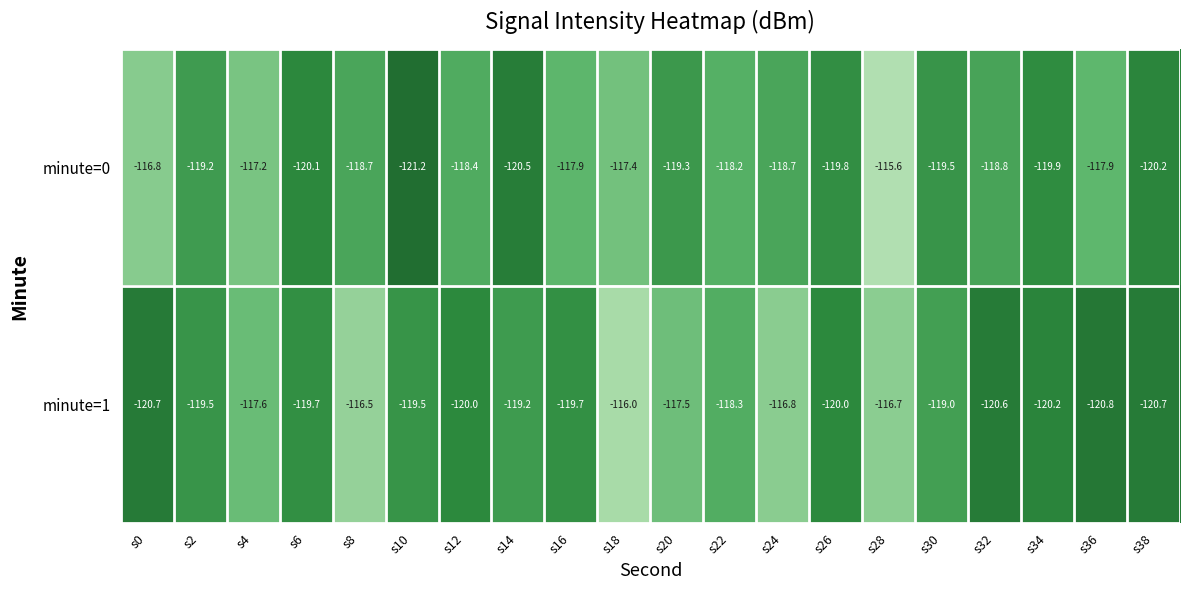

Where does the minute=1 series first go above -119?

s4